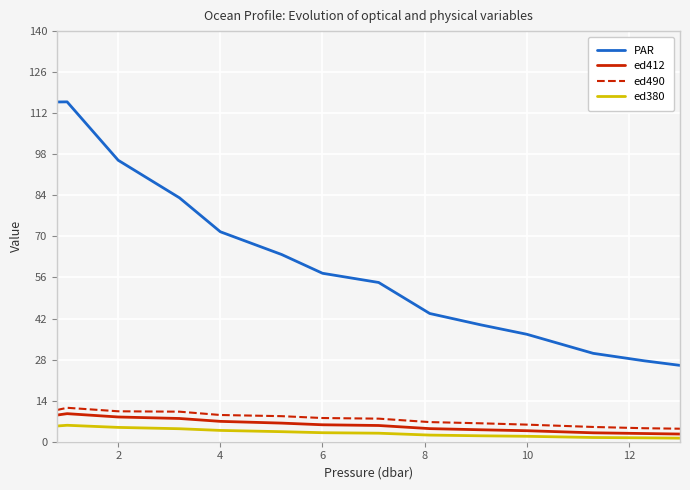

What is the maximum value for ed490?

11.6